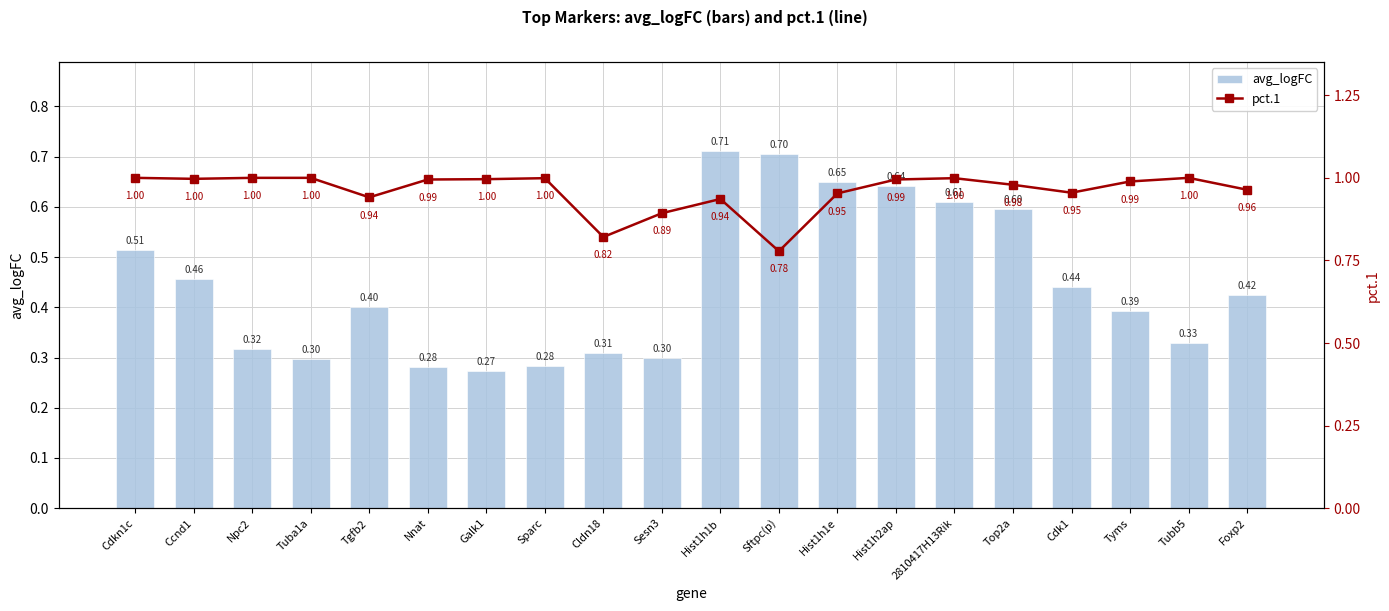

At how many categories does at least one series exceed 0?

20